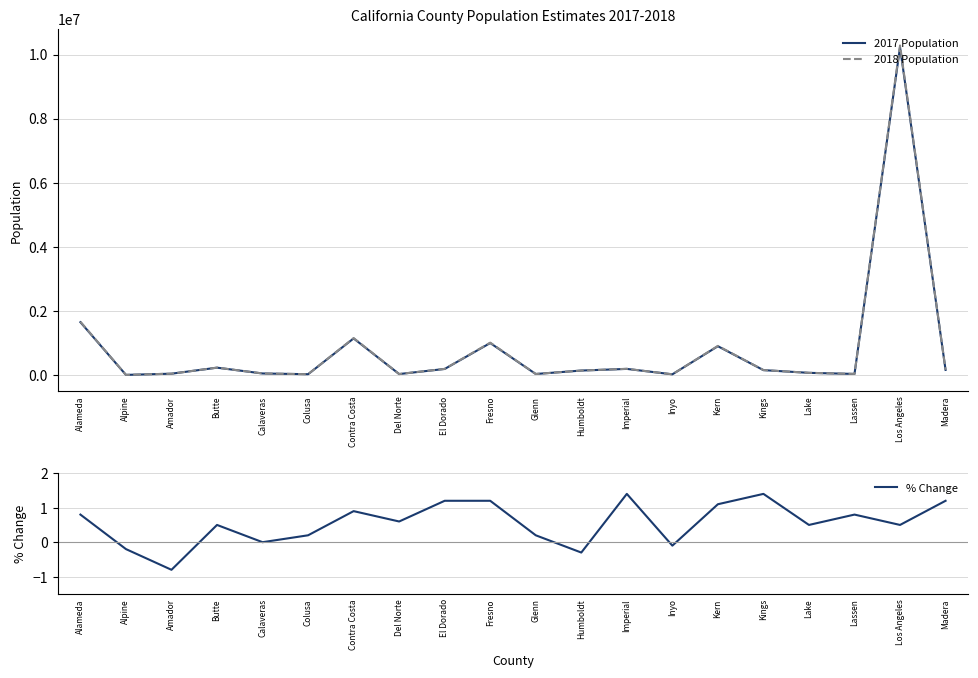

Read the % Change value at Del Norte.

0.6